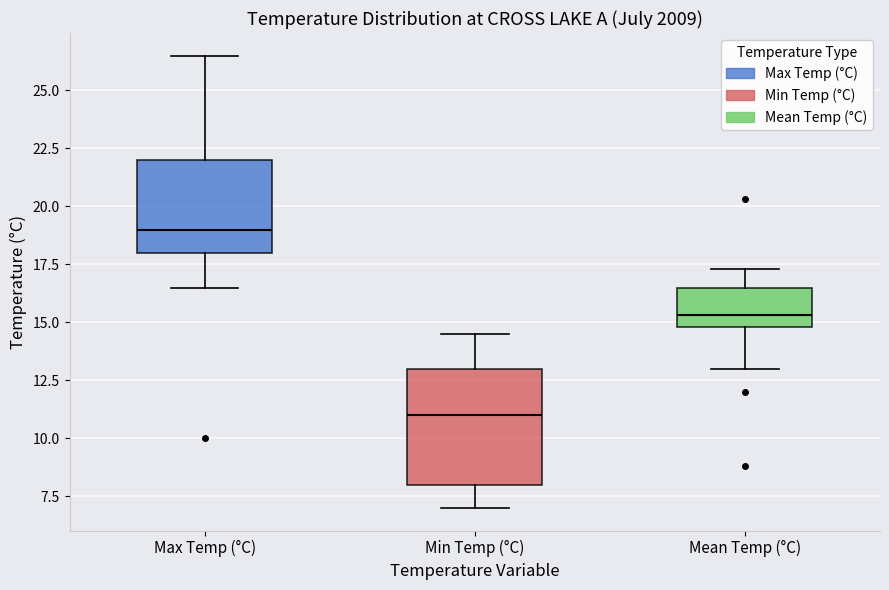

Reading left to right, transcribe this box plot: for each box, give where its median line is, the range the box spans, and where its two whiskers end, as read against the y-axis. The values are not printed on the chart, so give them approximately, as read against the axis.

Max Temp (°C): median 19.0, box 18.0 to 22.0, whiskers 16.5 to 26.5
Min Temp (°C): median 11.0, box 8.0 to 13.0, whiskers 7.0 to 14.5
Mean Temp (°C): median 15.5, box 15.0 to 16.5, whiskers 13.0 to 17.5